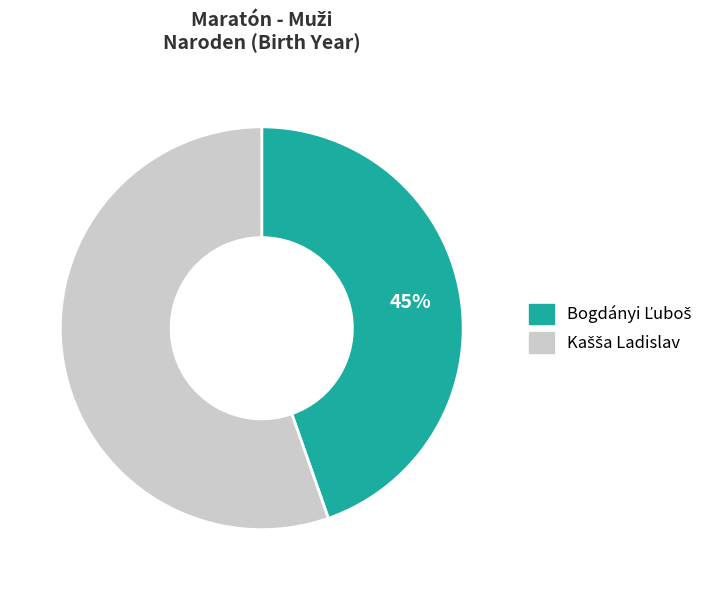

Is there any slice that represents more than half of the pie?

Yes